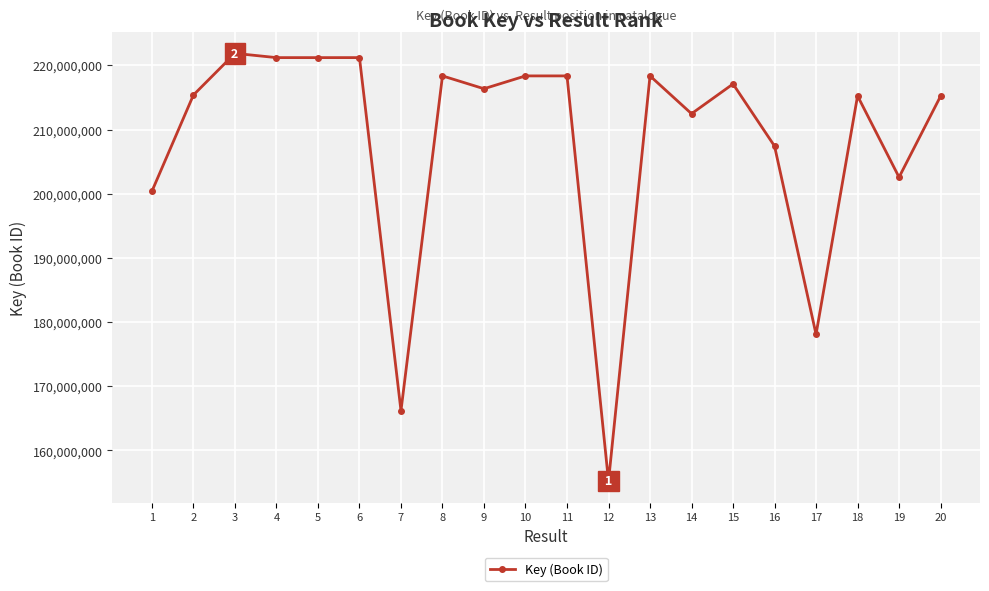

What is the value of the 16th point from the left?

207420540